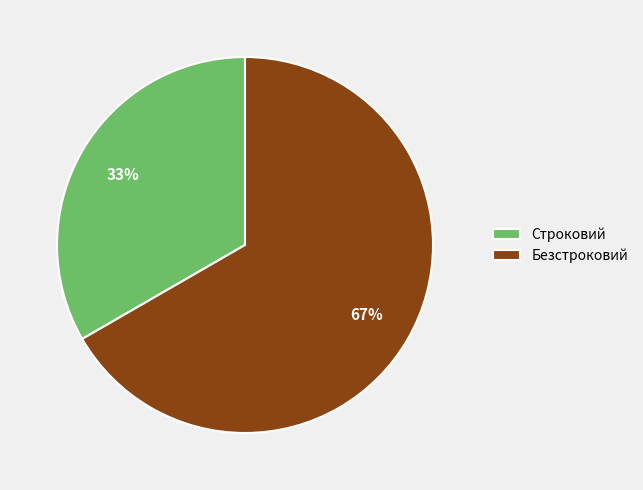

How many segments does this pie chart have?

2